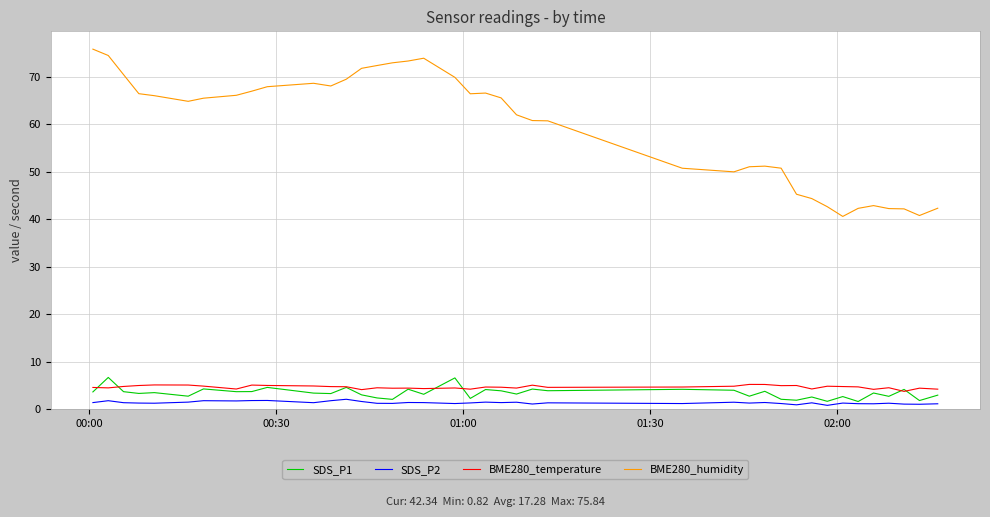

Which series has the largest total across all categories?

BME280_humidity